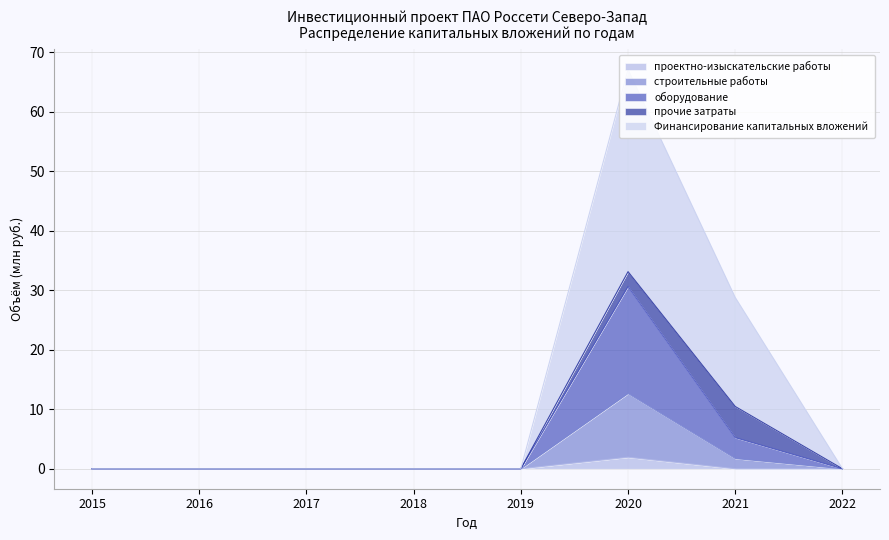

Is it true that проектно-изыскательские работы equals 0.0 at 2018?

True